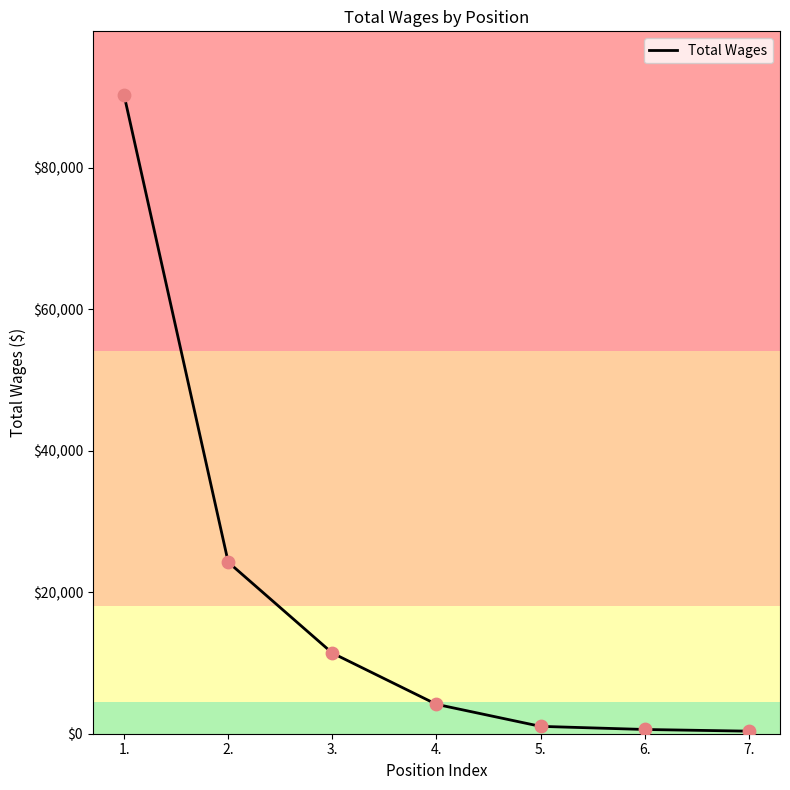

What is the change in value from 4. to 7.?

-3795